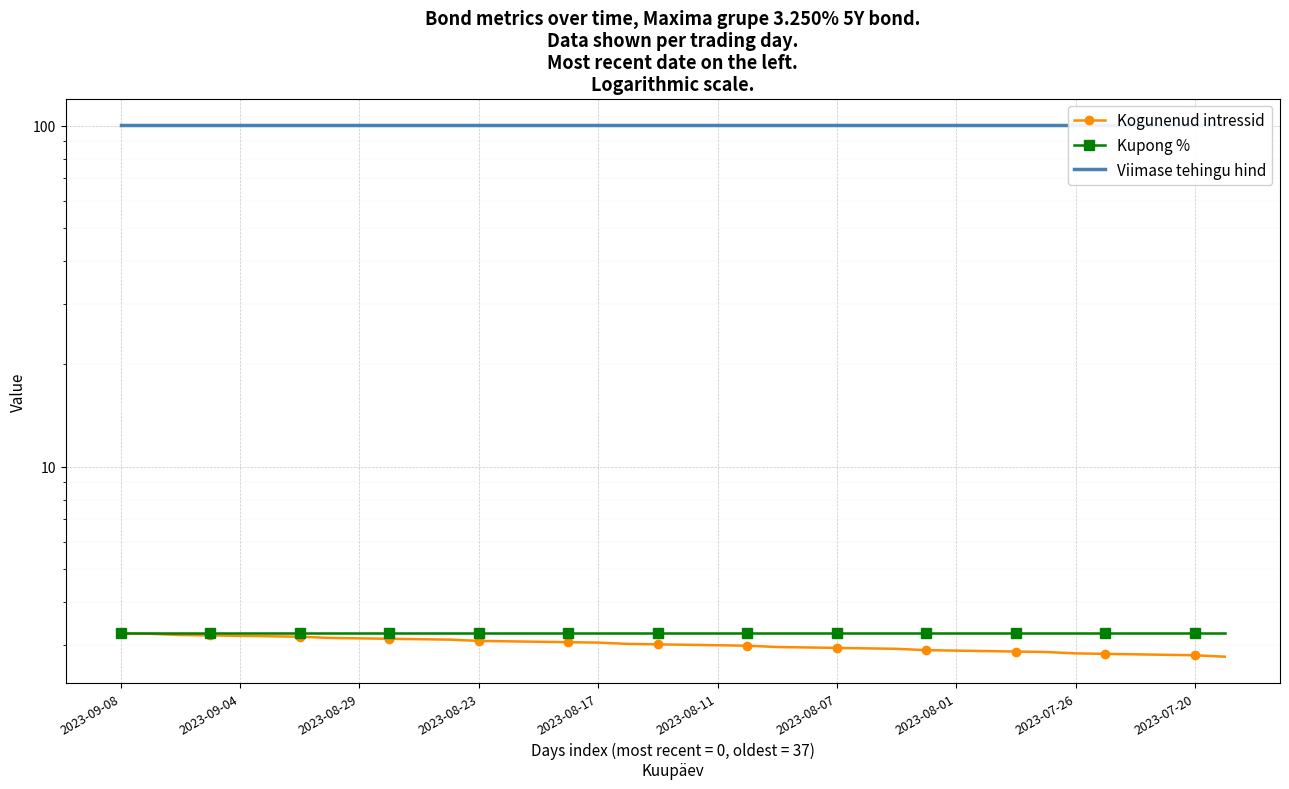

What are all the series names shown in the legend?

Kogunenud intressid, Kupong %, Viimase tehingu hind